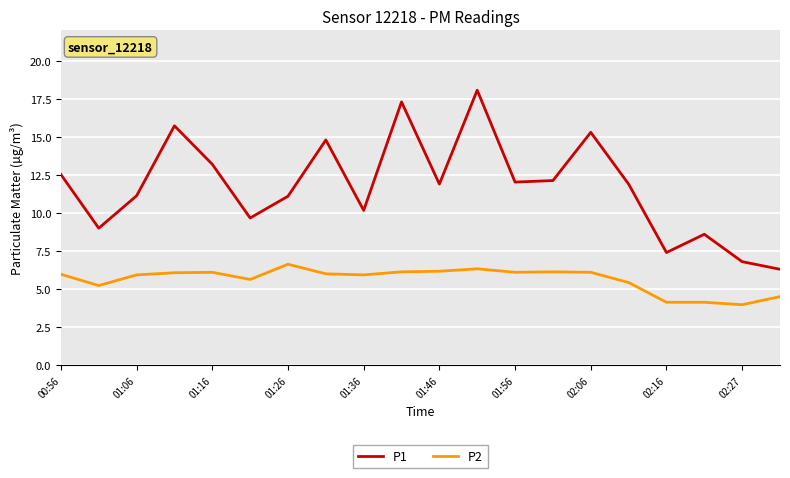

Which series has the largest total across all categories?

P1